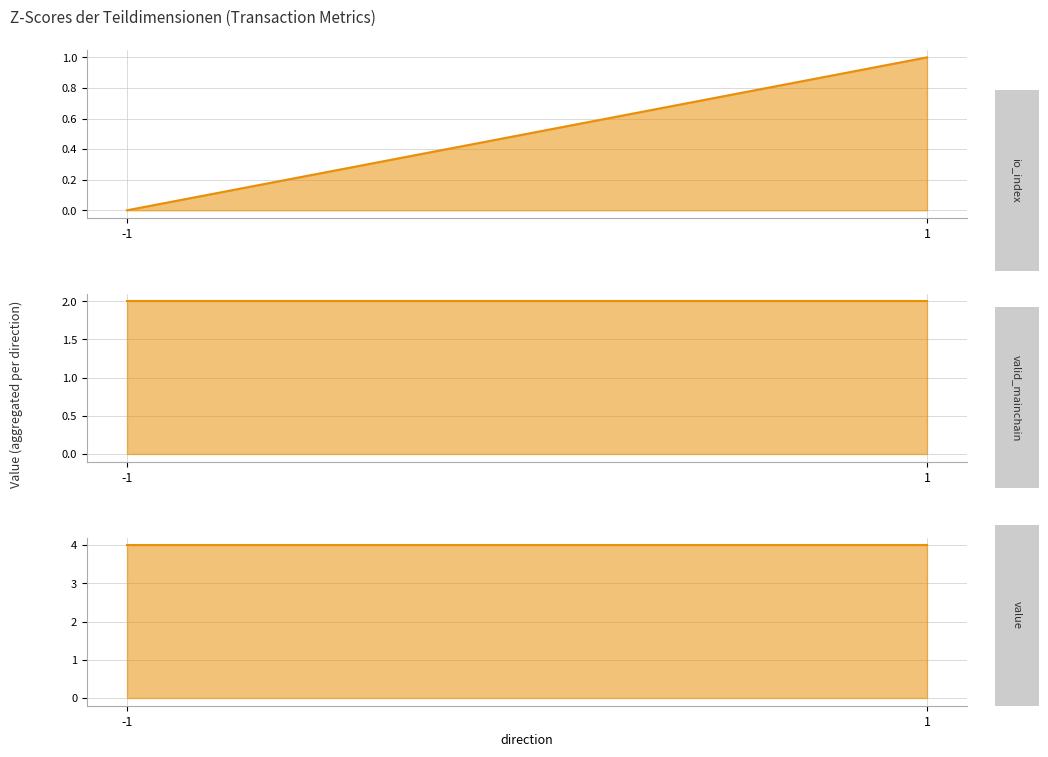

What is the value of the io_index point at the 2nd from the left?

1.0